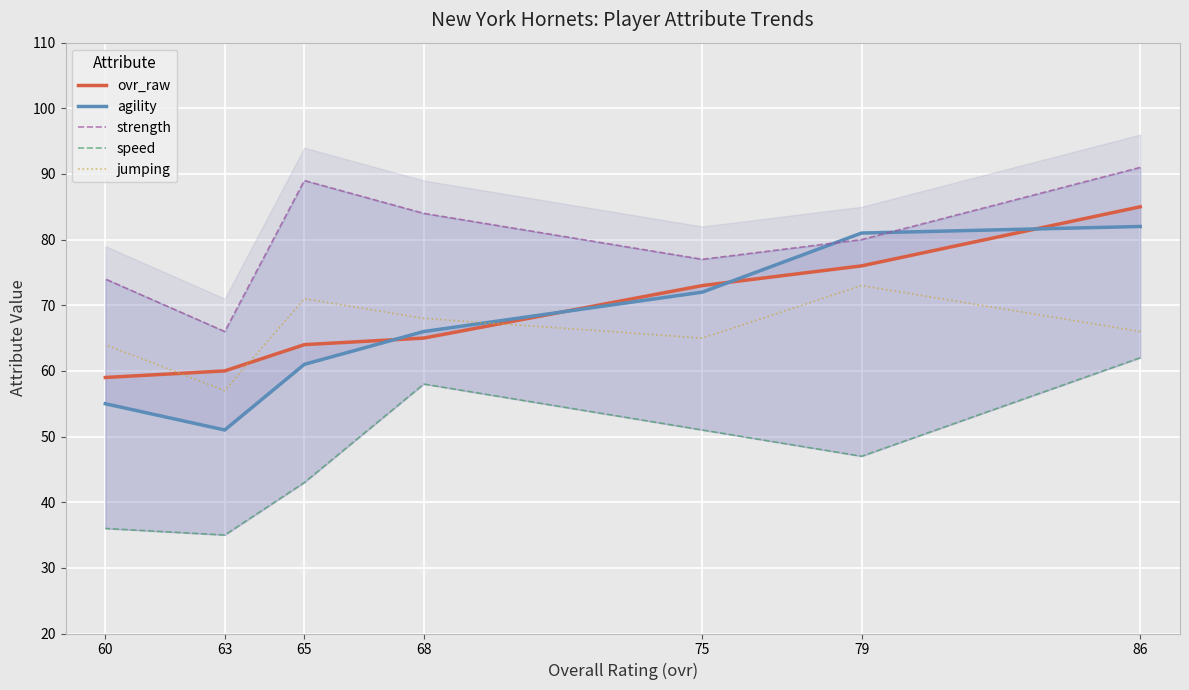

What is the difference between the highest and lowest values at 86?

29